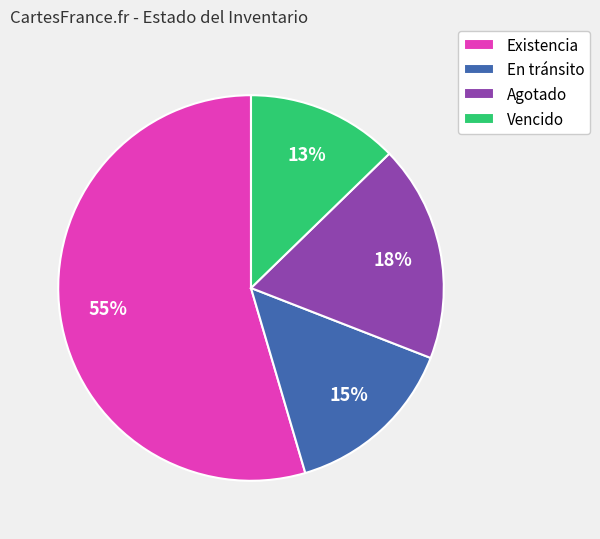

To the nearest percent, what is the difference between the largest and smallest slice percentages?

42%